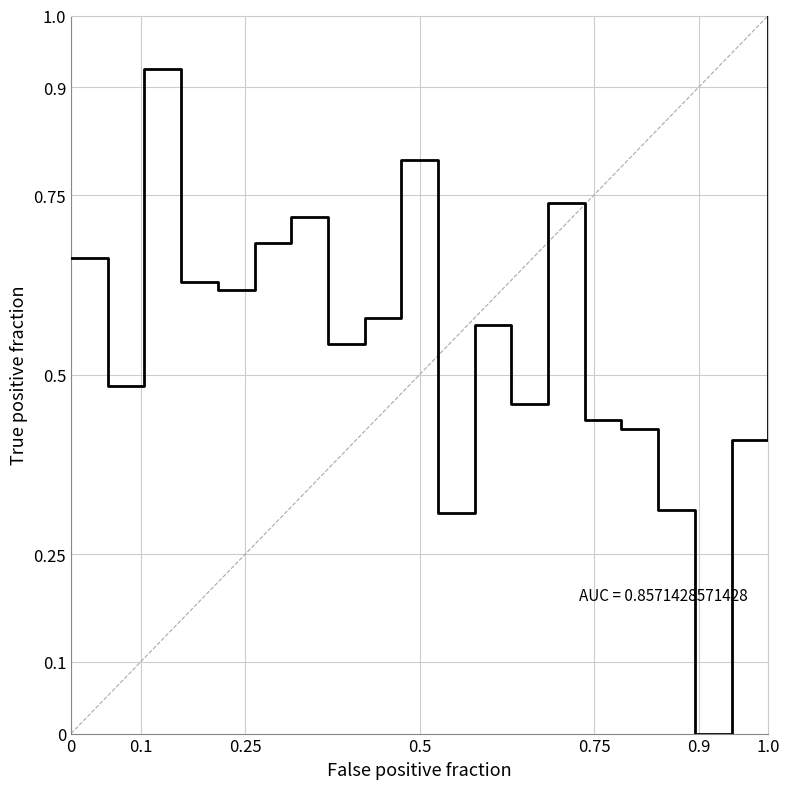

What is the difference between the maximum and minimum values?

1.0